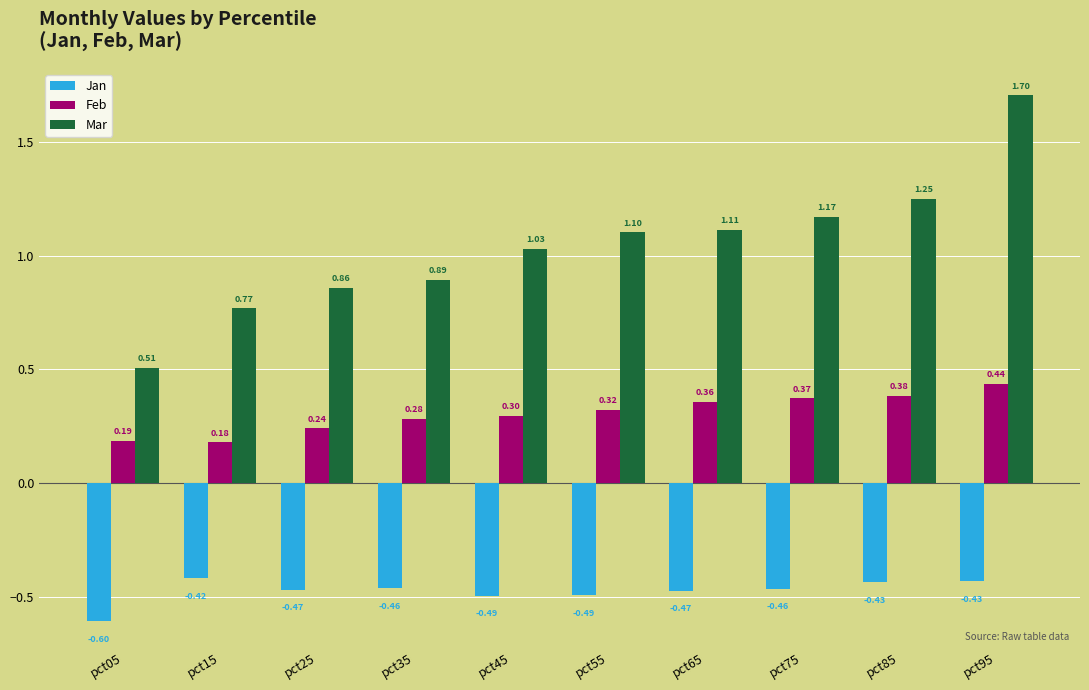

What is the average value of the Feb series?

0.3